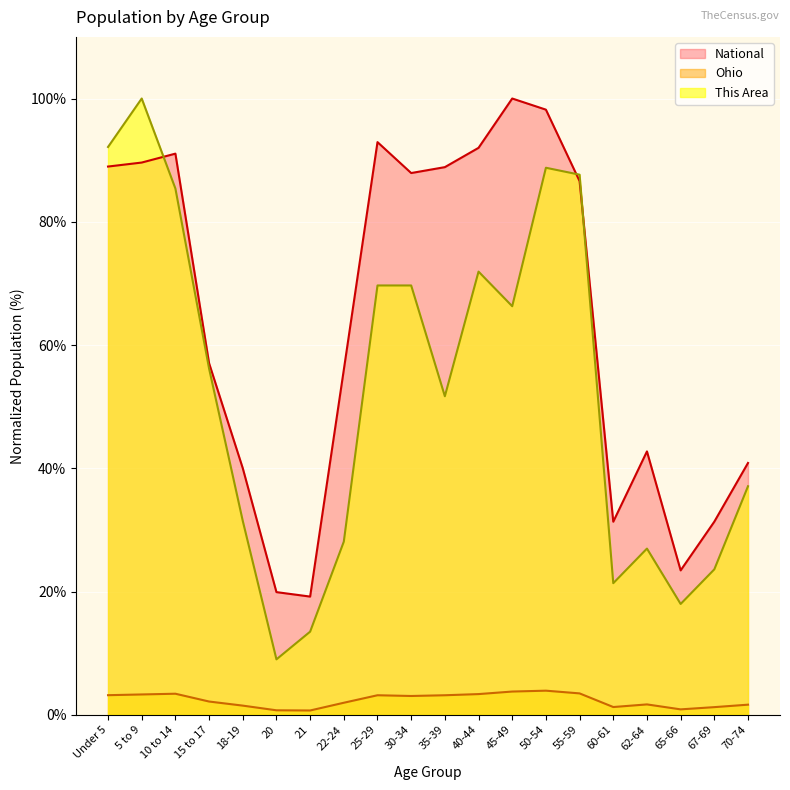

At which label does Ohio first exceed 3?

Under 5